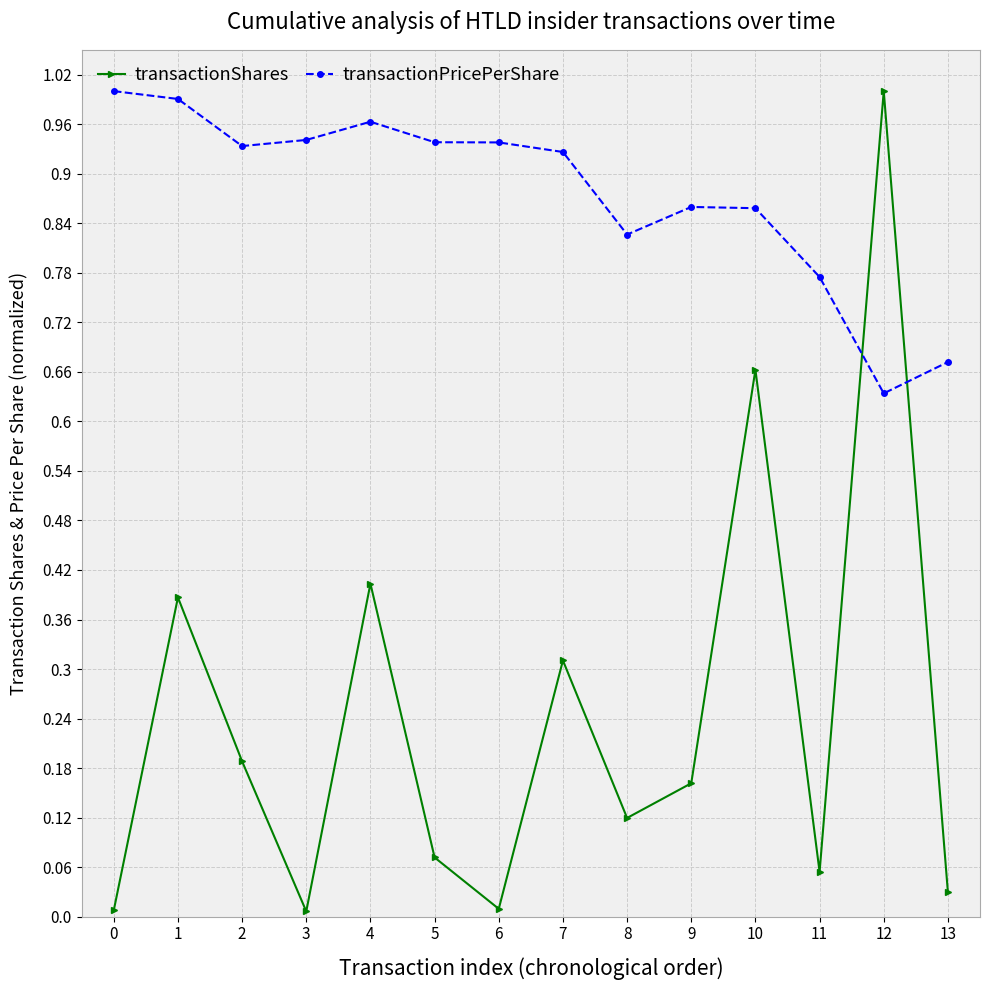

Is the value of transactionShares at 9 greater than the value of transactionPricePerShare at 12?

No